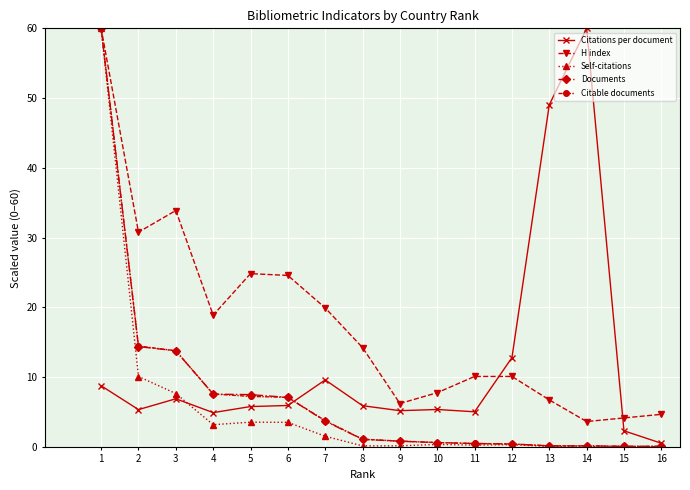

What is the difference between the maximum and minimum values in the Citable documents series?

59.9